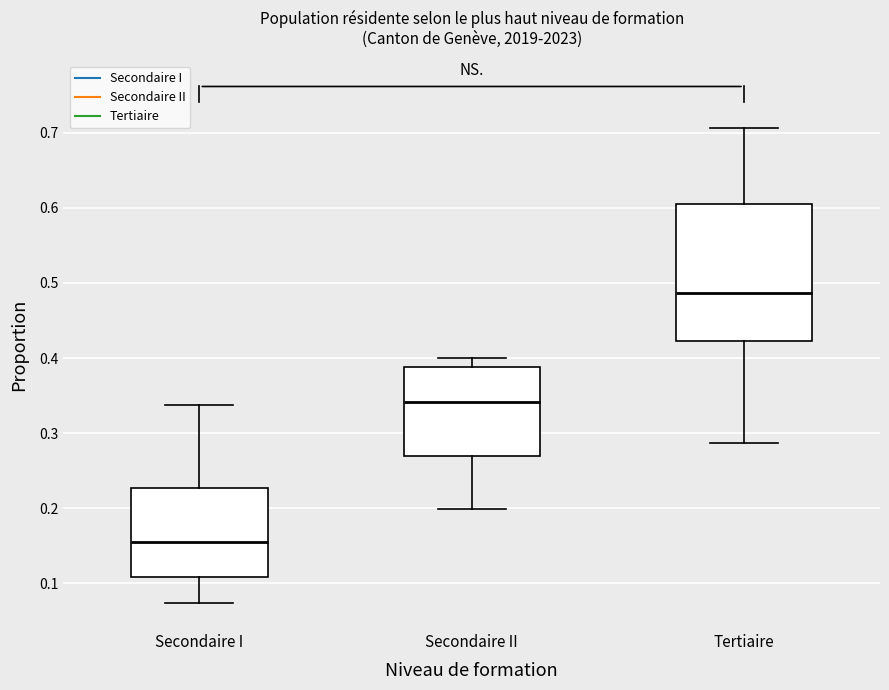

Which box's median line is the lowest?

Secondaire I